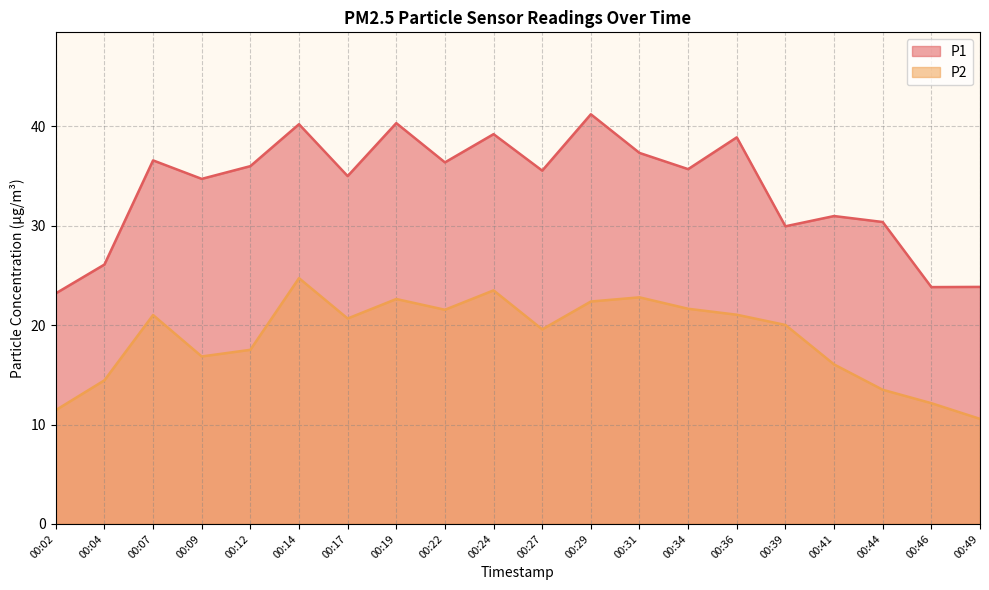

Reading left to right, list all the values displayed in this chart.

P1: 23.2	26.1	36.6	34.7	36.0	40.2	35.0	40.3	36.4	39.2	35.5	41.2	37.3	35.7	38.9	29.9	31.0	30.4	23.8	23.9
P2: 11.4	14.4	21.0	16.9	17.5	24.7	20.7	22.6	21.6	23.5	19.6	22.4	22.8	21.6	21.1	20.0	16.1	13.5	12.2	10.6